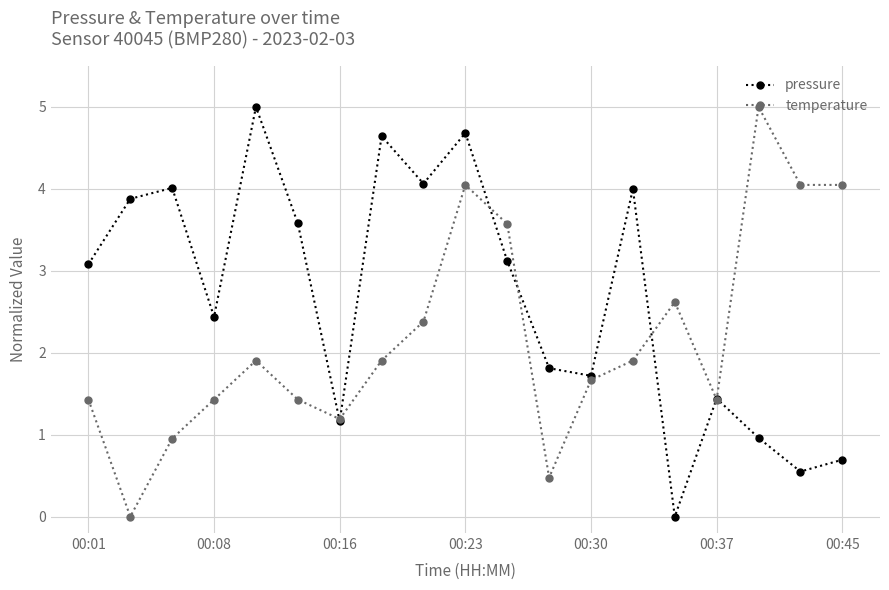

List the series in order of their overall mean, highest first.

pressure, temperature